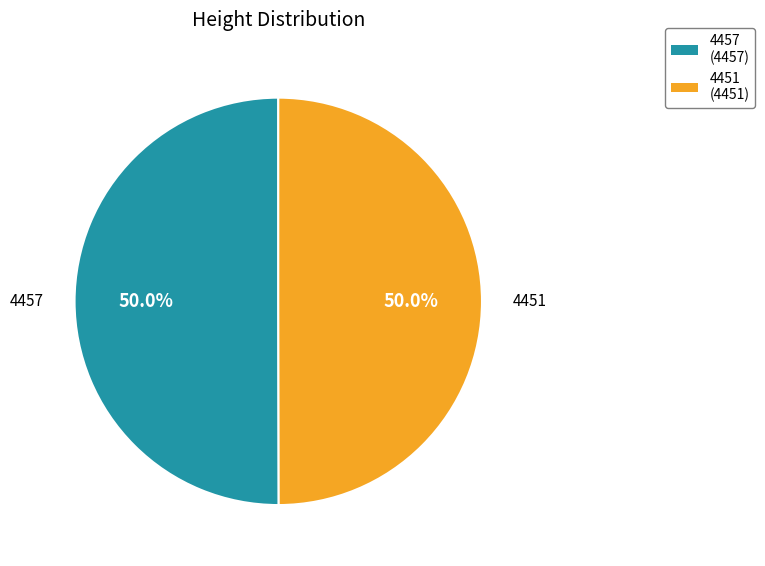

How many slices are in this pie chart?

2